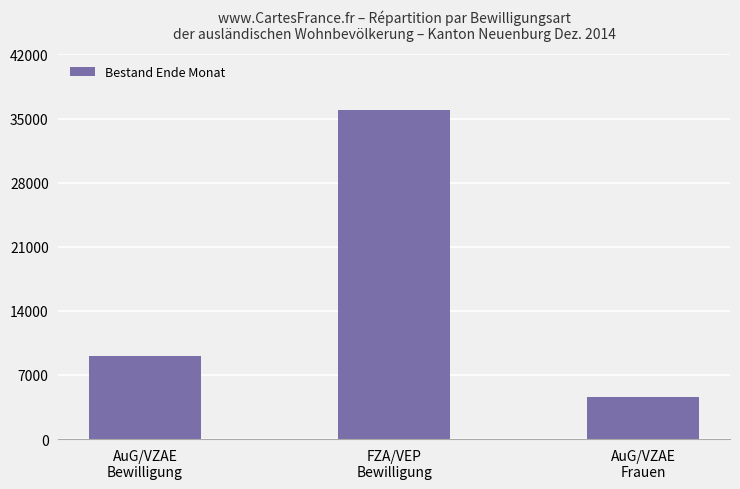

The value at AuG/VZAE
Bewilligung is 9093. True or false?

True